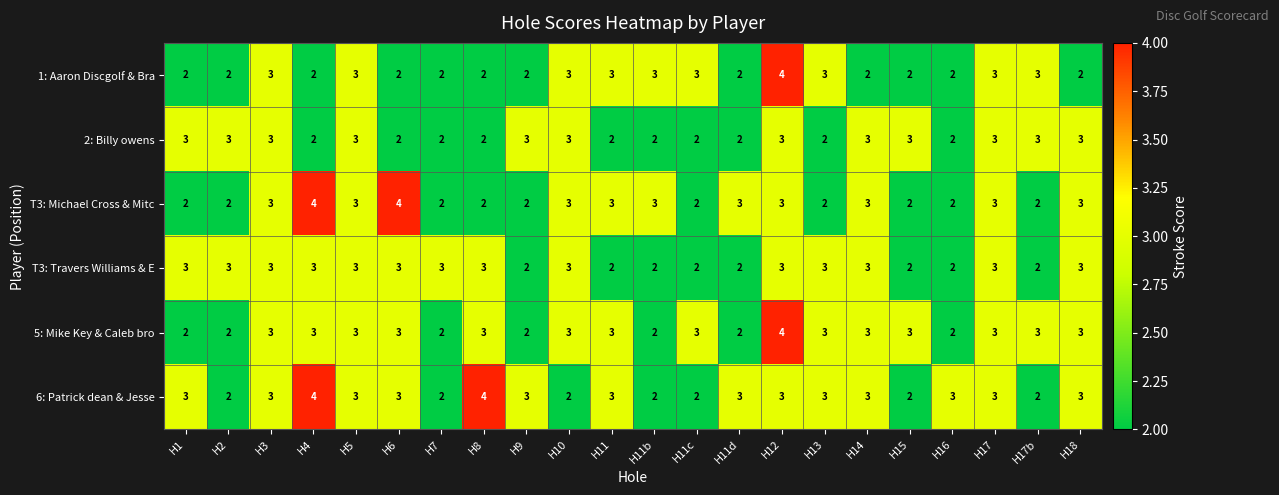

The 5: Mike Key & Caleb bro series shows 1 at H18. True or false?

False